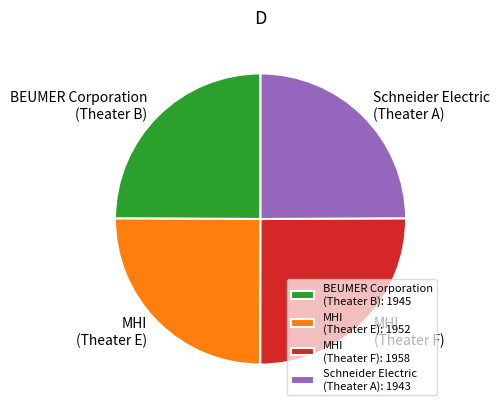

What is the ratio of the value at Schneider Electric (Theater A): 1943 to the value at MHI (Theater F): 1958?

1.0